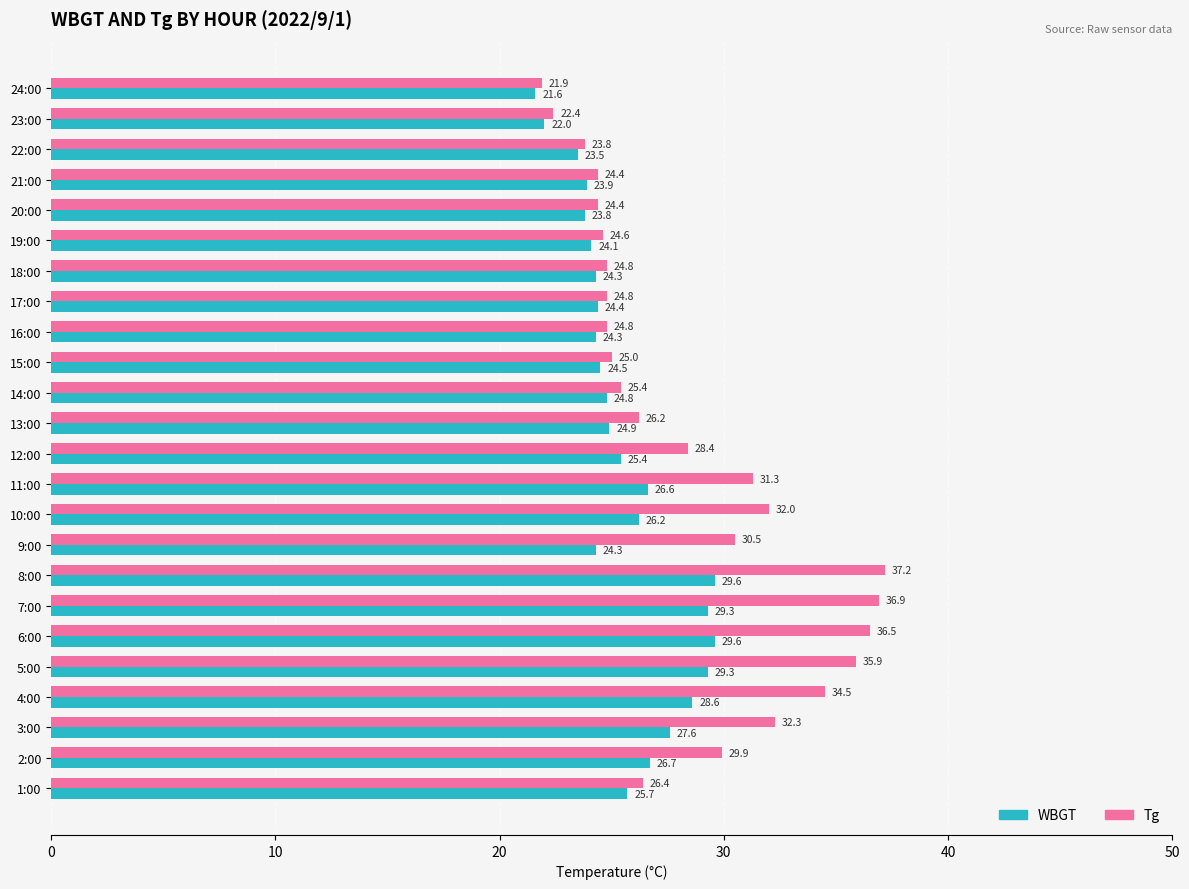

What is the sum of all Tg values?

684.3